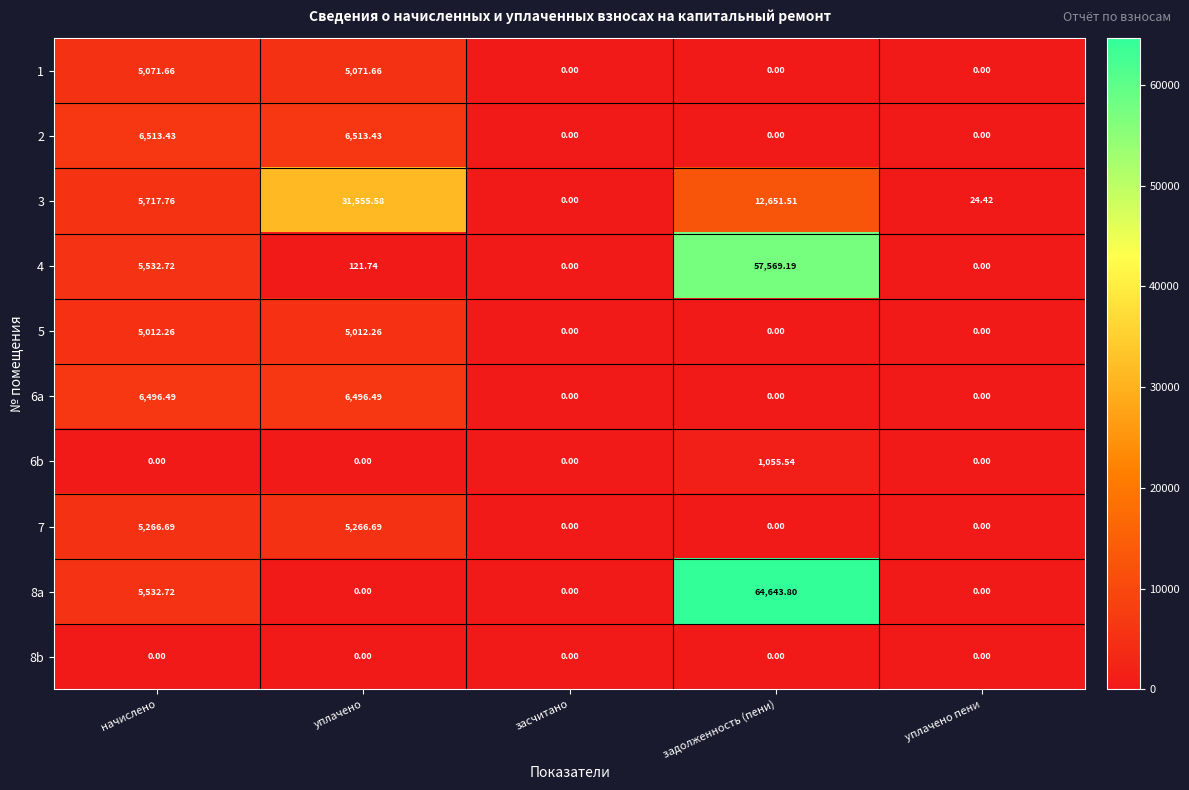

Which label corresponds to the largest value in the chart?

задолженность (пени)